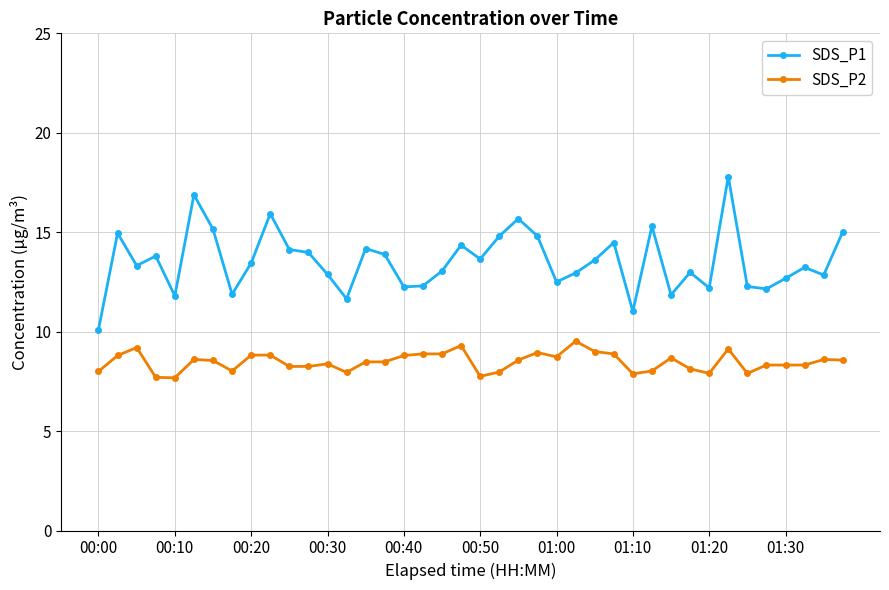

Which series has the largest range (max minus min)?

SDS_P1